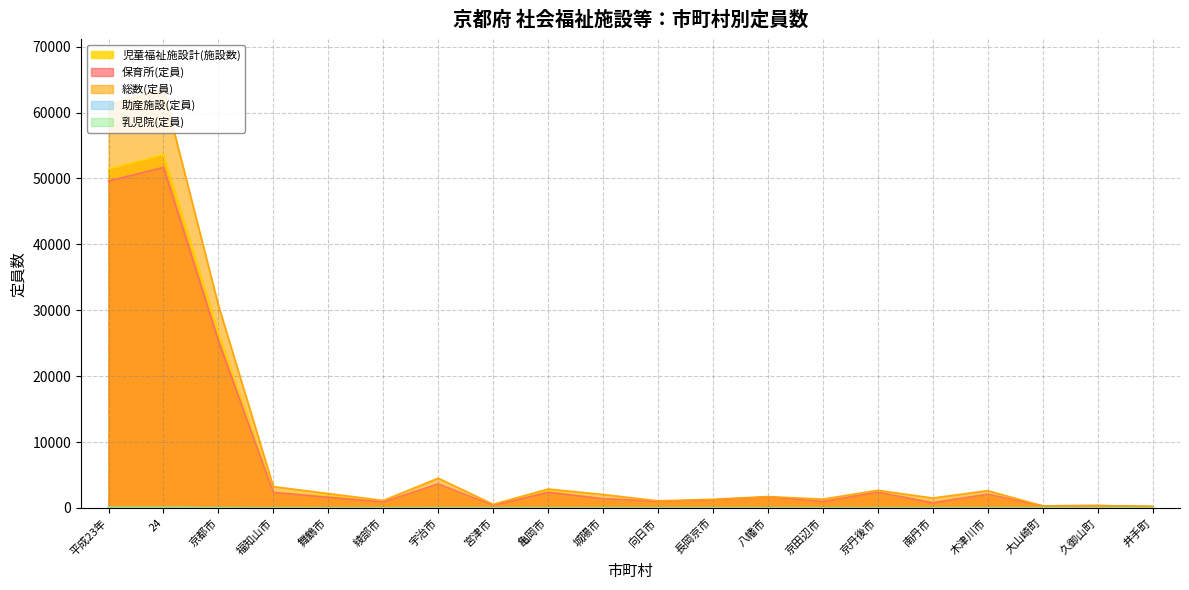

Reading left to right, extract all data points from this chart.

児童福祉施設計(施設数): 平成23年=51405	24=53627	京都市=26512	福知山市=2407	舞鶴市=1822	綾部市=937	宇治市=3640	宮津市=402	亀岡市=2581	城陽市=1405	向日市=990	長岡京市=1218	八幡市=1657	京田辺市=1050	京丹後市=2432	南丹市=854	木津川市=2081	大山崎町=310	久御山町=350	井手町=210
保育所(定員): 平成23年=49612	24=51666	京都市=25355	福知山市=2365	舞鶴市=1620	綾部市=905	宇治市=3640	宮津市=400	亀岡市=2371	城陽市=1405	向日市=990	長岡京市=1216	八幡市=1655	京田辺市=990	京丹後市=2385	南丹市=795	木津川市=2079	大山崎町=310	久御山町=350	井手町=210
総数(定員): 平成23年=61156	24=63487	京都市=30775	福知山市=3237	舞鶴市=2186	綾部市=1129	宇治市=4520	宮津市=552	亀岡市=2871	城陽市=2044	向日市=1080	長岡京市=1308	八幡市=1727	京田辺市=1335	京丹後市=2682	南丹市=1504	木津川市=2628	大山崎町=310	久御山町=365	井手町=225
助産施設(定員): 平成23年=46	24=48	京都市=24	福知山市=2	舞鶴市=2	綾部市=2	宇治市=0	宮津市=2	亀岡市=0	城陽市=0	向日市=0	長岡京市=2	八幡市=2	京田辺市=0	京丹後市=2	南丹市=4	木津川市=2	大山崎町=0	久御山町=0	井手町=0
乳児院(定員): 平成23年=83	24=83	京都市=43	福知山市=0	舞鶴市=0	綾部市=10	宇治市=0	宮津市=0	亀岡市=0	城陽市=0	向日市=0	長岡京市=0	八幡市=0	京田辺市=0	京丹後市=20	南丹市=0	木津川市=0	大山崎町=0	久御山町=0	井手町=0